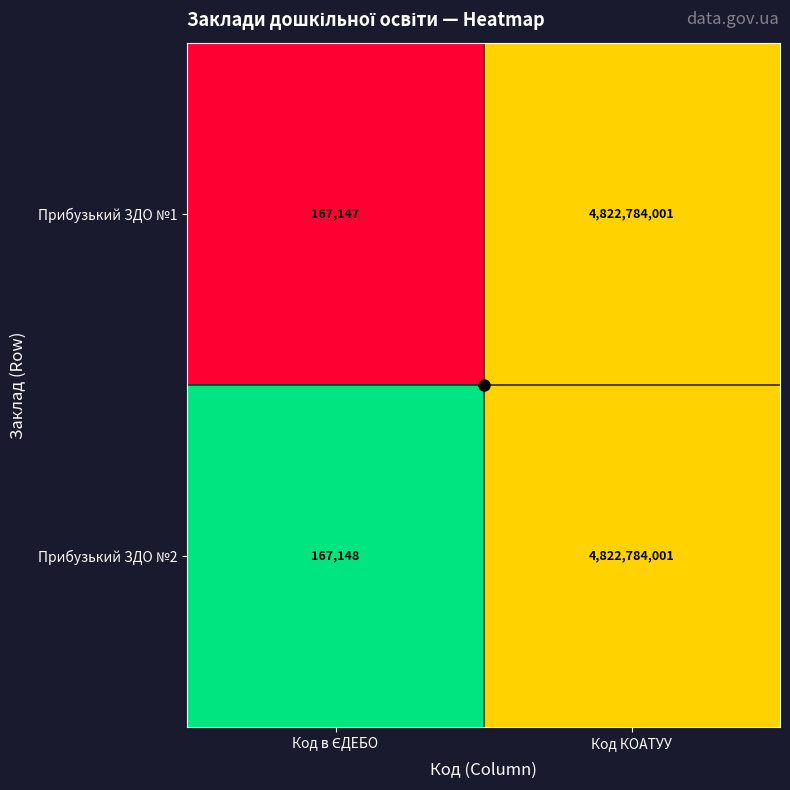

Rank the series by their average value, from lowest to highest.

Прибузький ЗДО №1, Прибузький ЗДО №2